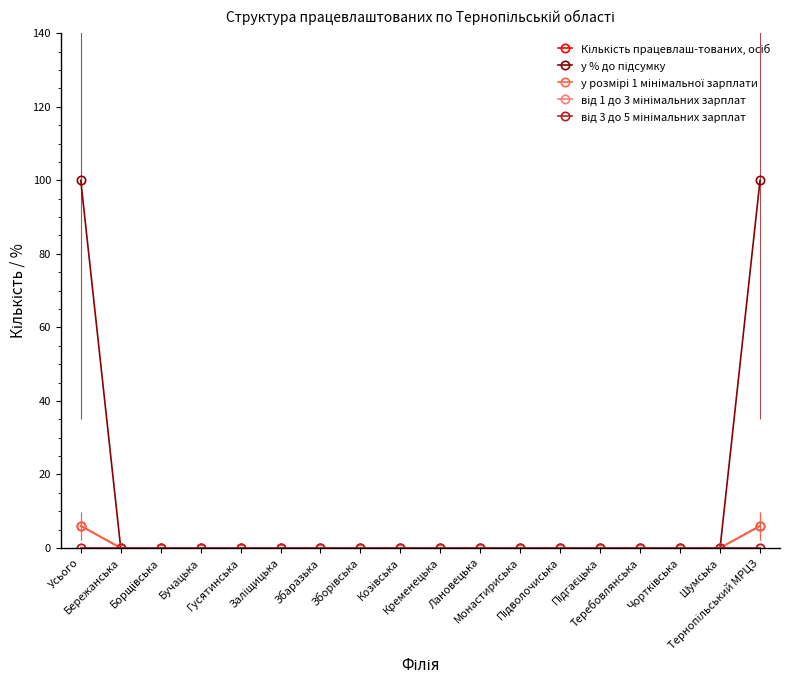

The value of у розмірі 1 мінімальної зарплати at Кременецька is -3. True or false?

False